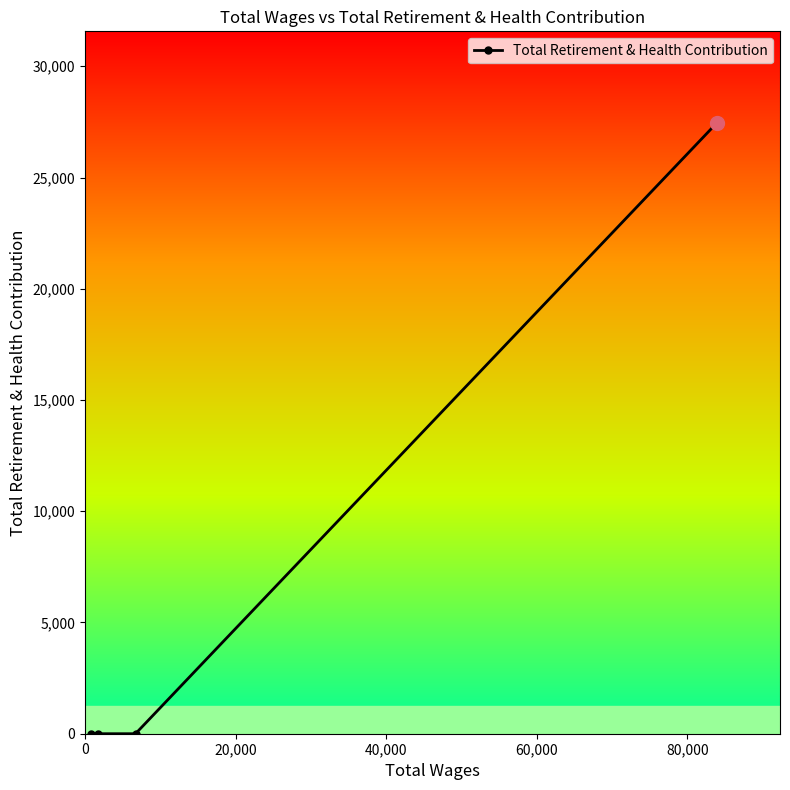

What is the greatest value displayed?

27452